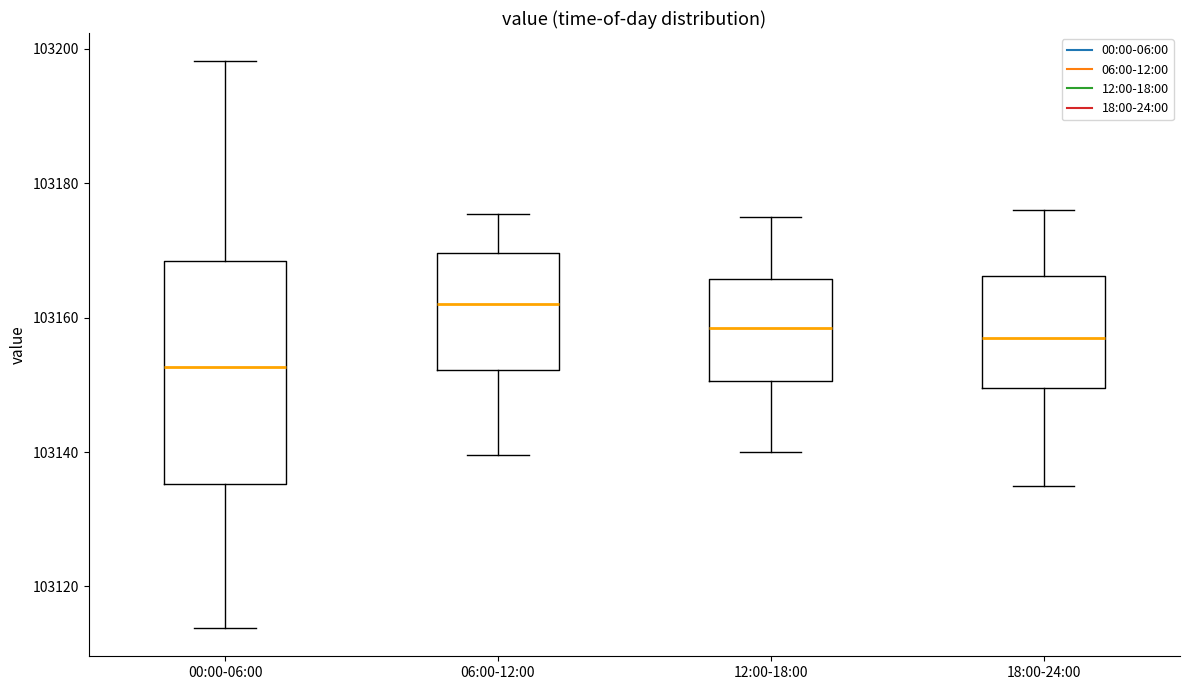

Reading left to right, transcribe this box plot: for each box, give where its median line is, the range the box spans, and where its two whiskers end, as read against the y-axis. The values are not printed on the chart, so give them approximately, as read against the axis.

00:00-06:00: median 103152, box 103136 to 103168, whiskers 103114 to 103198
06:00-12:00: median 103162, box 103152 to 103170, whiskers 103140 to 103176
12:00-18:00: median 103158, box 103150 to 103166, whiskers 103140 to 103176
18:00-24:00: median 103158, box 103150 to 103166, whiskers 103136 to 103176